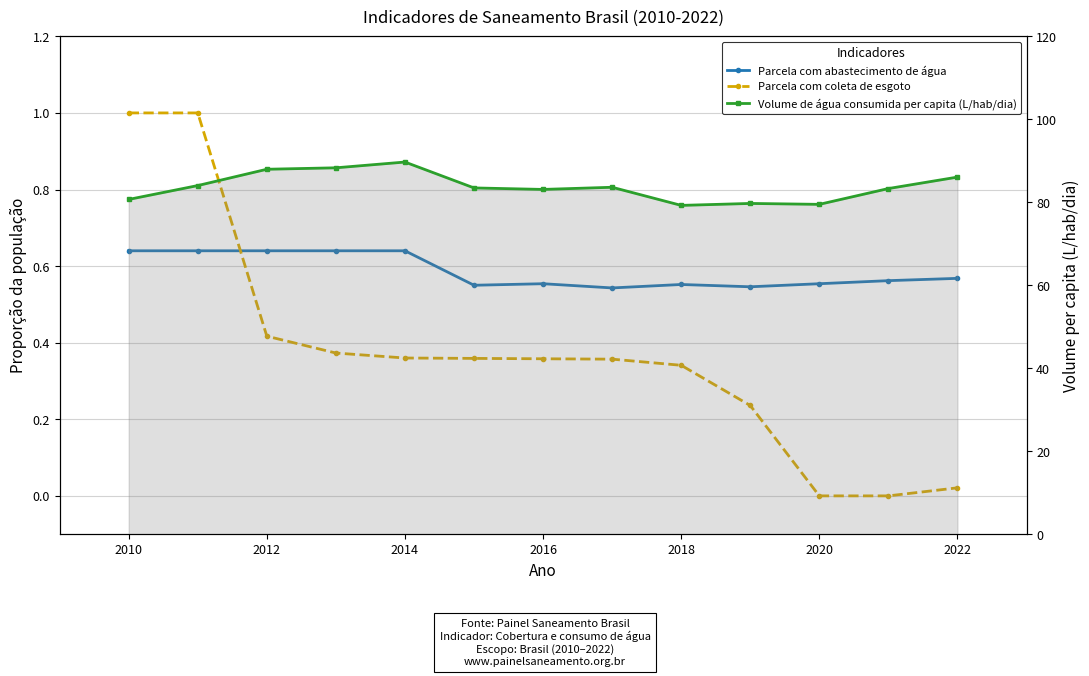

At how many categories does at least one series exceed 68?

13